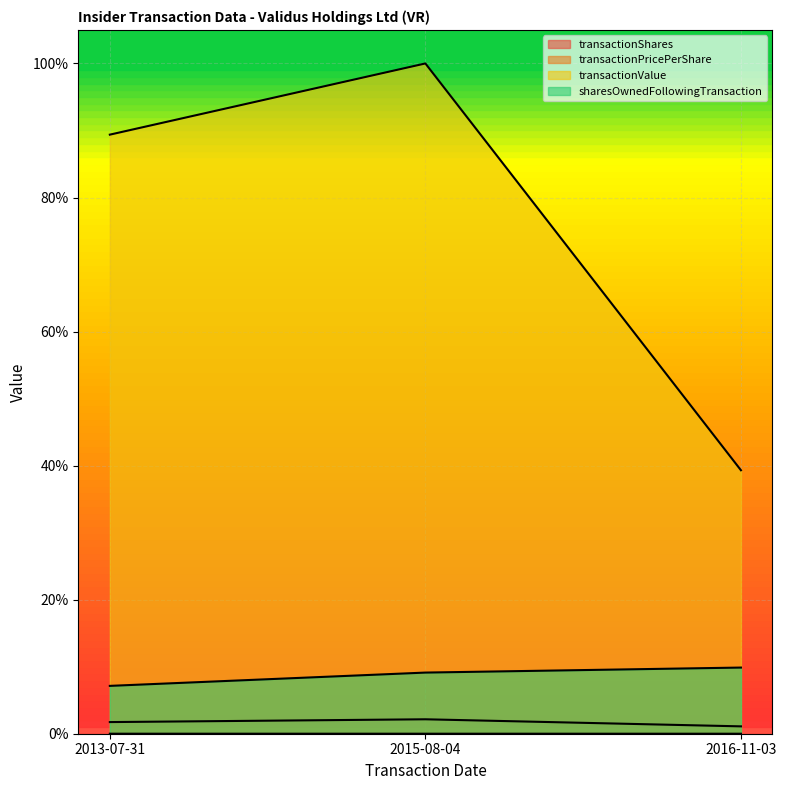

What position from the left is 2013-07-31?

1